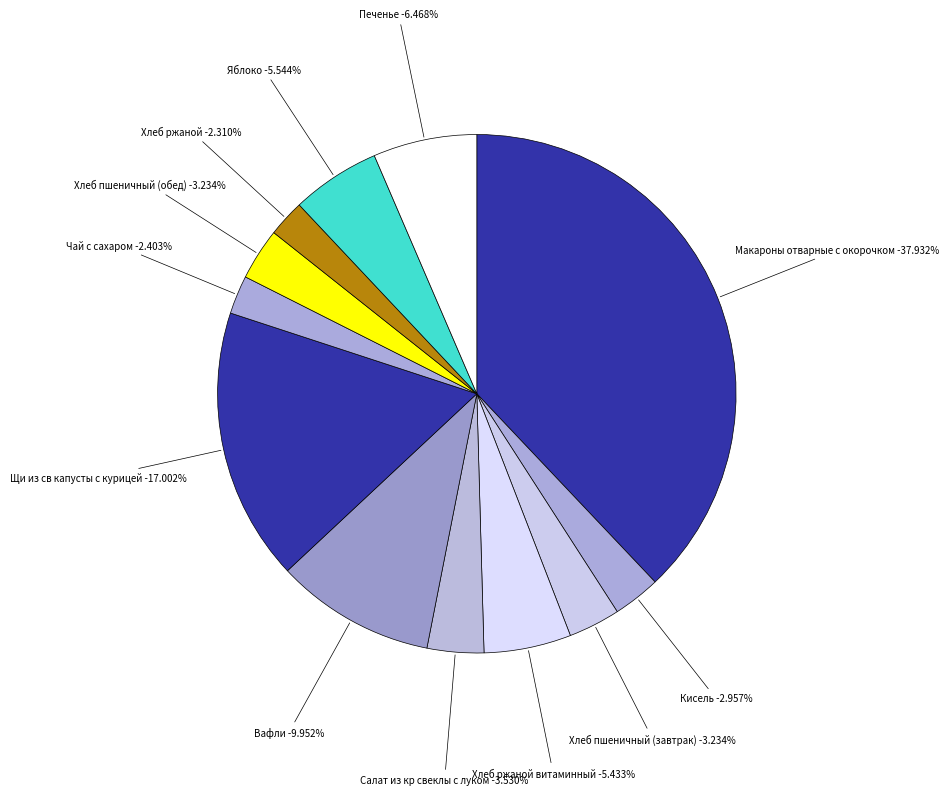

To the nearest percent, what percentage of the pie is Вафли?

10%